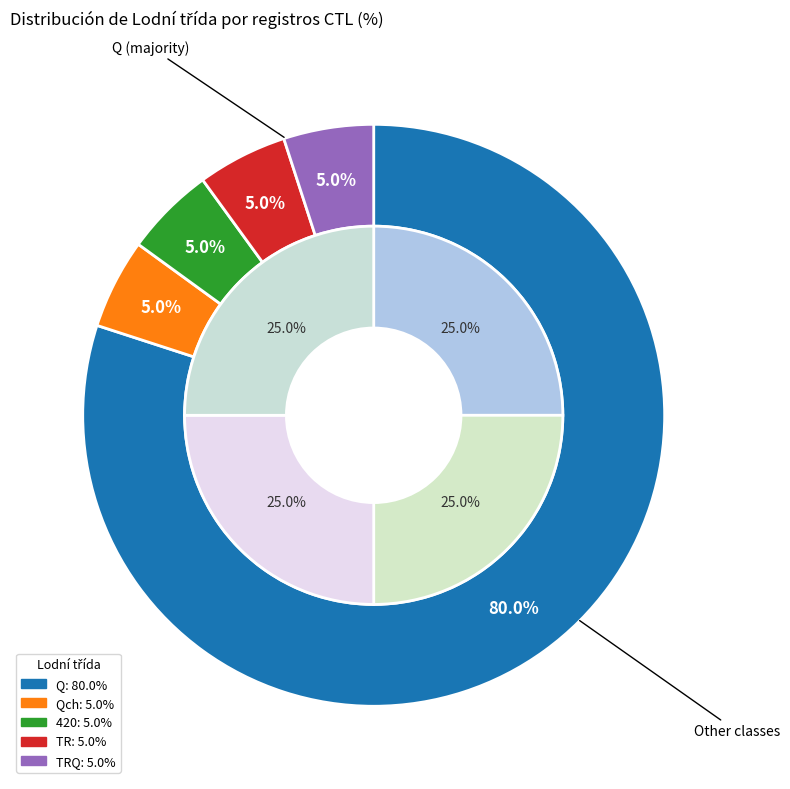

True or false: Qch accounts for 15% of the total.

False